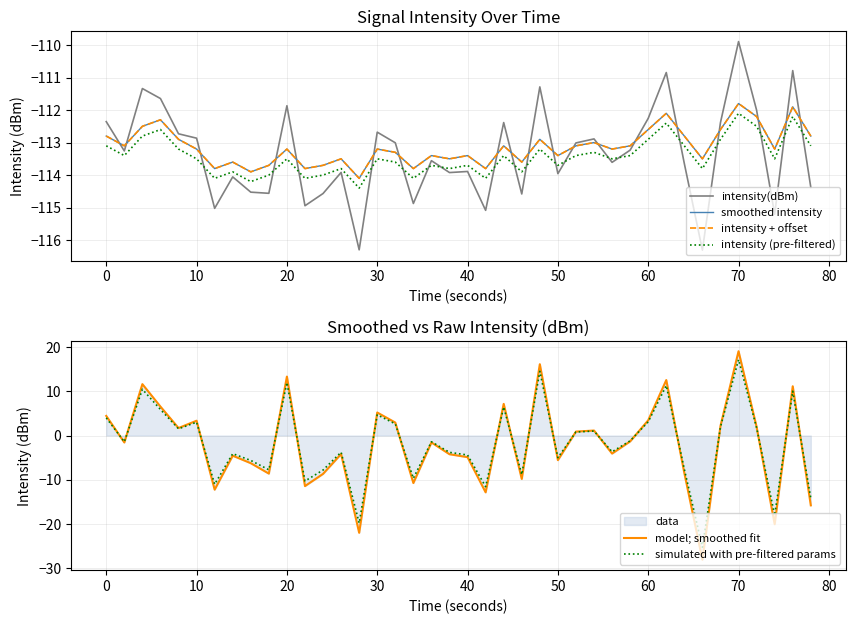

Which series has the largest range (max minus min)?

model; smoothed fit